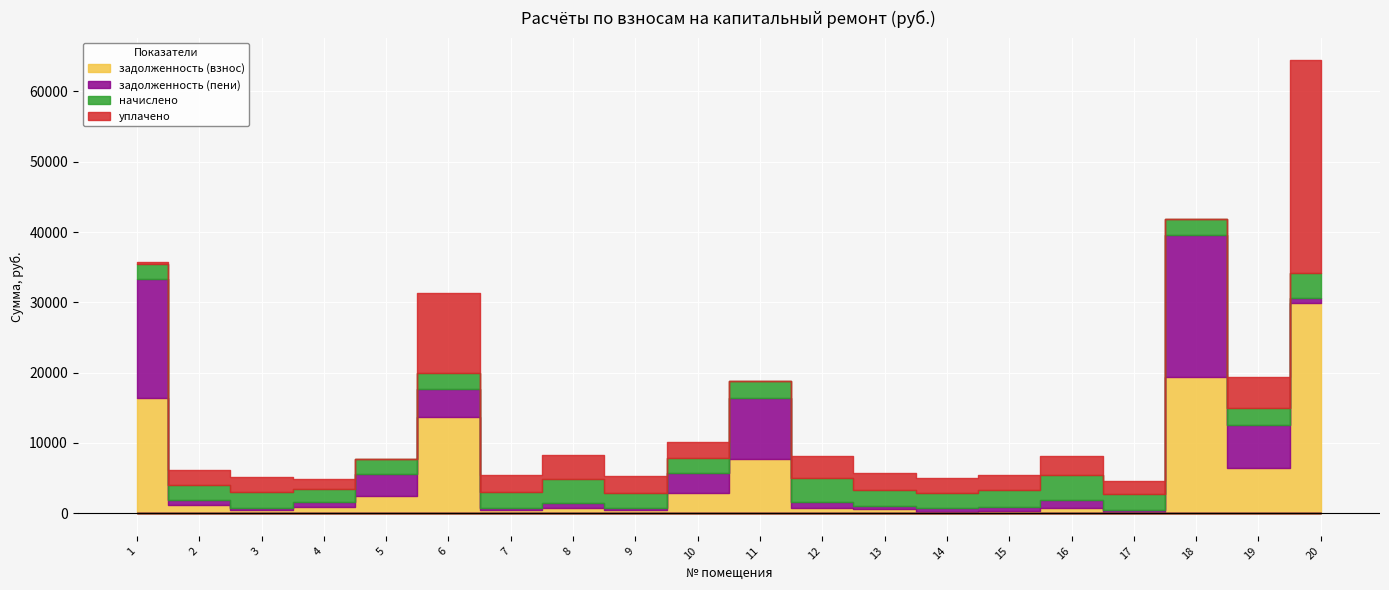

Reading right to left, extract all data points from this chart.

задолженность (взнос): 29844.8	6453.6	19416.5	245.8	776.4	272.3	240.5	652.9	779.8	7762.8	2866.7	482.7	753.0	510.0	13678.3	2386.9	822.2	498.0	1173.7	16328.1
задолженность (пени): 791.7	6040.6	20159.5	245.8	1164.4	546.8	481.9	401.1	780.7	8593.4	2845.4	241.1	753.9	256.1	4054.0	3131.8	821.4	249.4	689.3	17030.1
начислено: 3562.7	2457.0	2228.8	2205.4	3492.4	2462.8	2164.5	2205.4	3504.2	2492.1	2129.4	2170.3	3387.2	2304.9	2234.7	2234.7	1848.6	2240.6	2111.8	2106.0
уплачено: 30240.6	4361.2	0.0	1959.7	2716.2	2188.2	2112.1	2479.0	3113.4	0.1	2255.1	2412.0	3387.1	2304.2	11348.2	0.0	1437.4	2239.4	2125.3	233.0